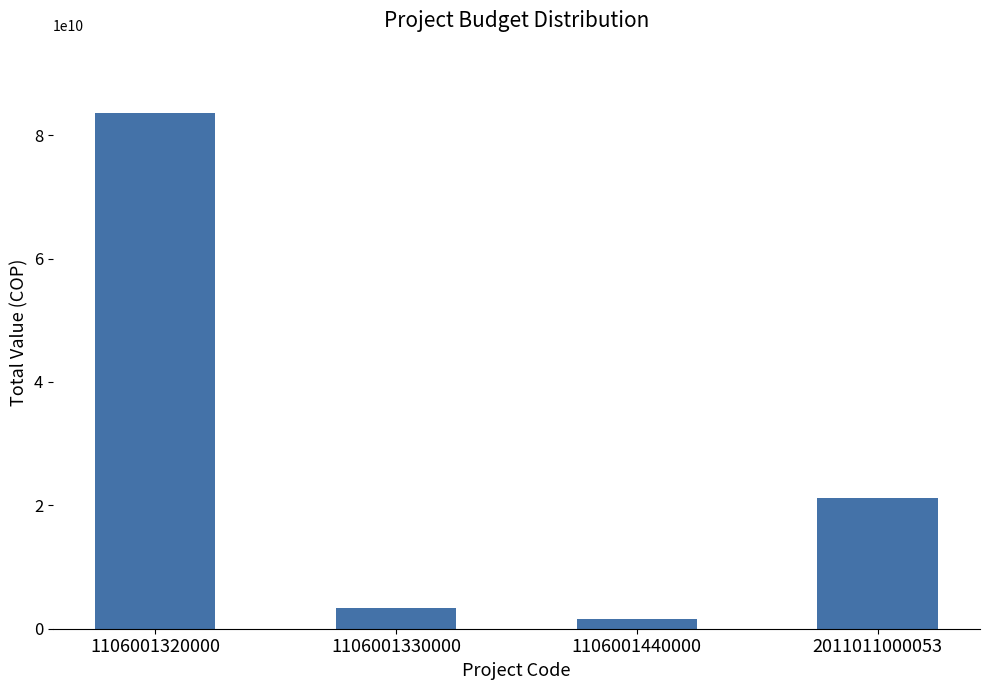

Rank the categories by value from highest to lowest.

1106001320000, 2011011000053, 1106001330000, 1106001440000